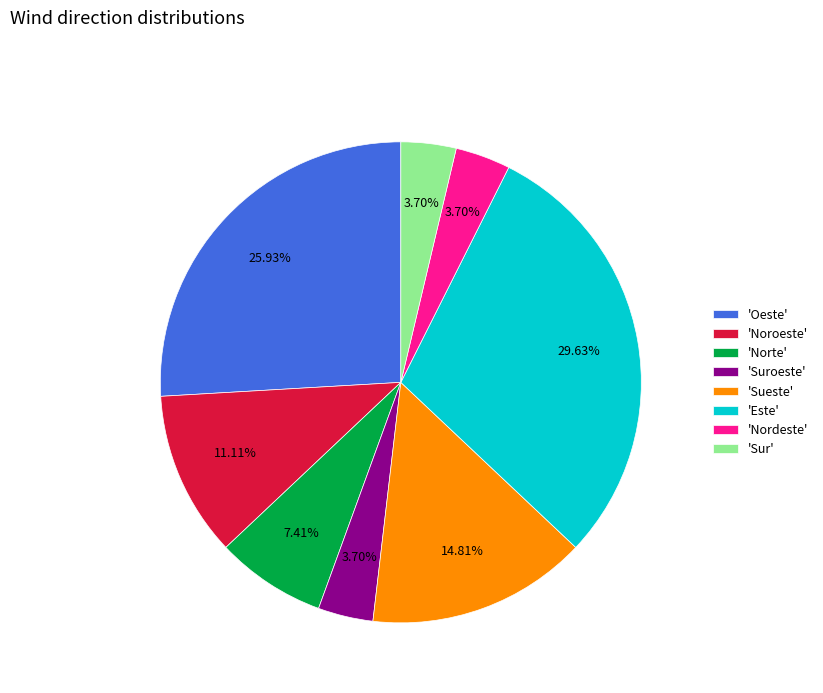

What is the largest slice in the pie chart?

'Este'